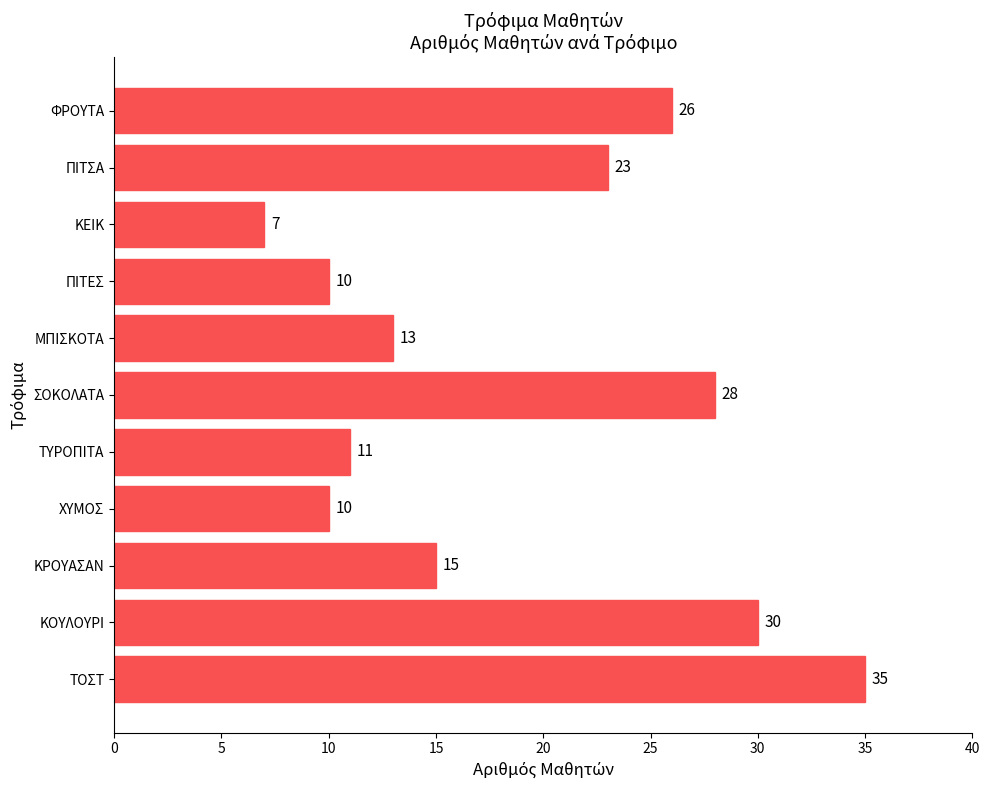

Reading bottom to top, list all the values displayed in this chart.

ΤΟΣΤ=35	ΚΟΥΛΟΥΡΙ=30	ΚΡΟΥΑΣΑΝ=15	ΧΥΜΟΣ=10	ΤΥΡΟΠΙΤΑ=11	ΣΟΚΟΛΑΤΑ=28	ΜΠΙΣΚΟΤΑ=13	ΠΙΤΕΣ=10	ΚΕΙΚ=7	ΠΙΤΣΑ=23	ΦΡΟΥΤΑ=26